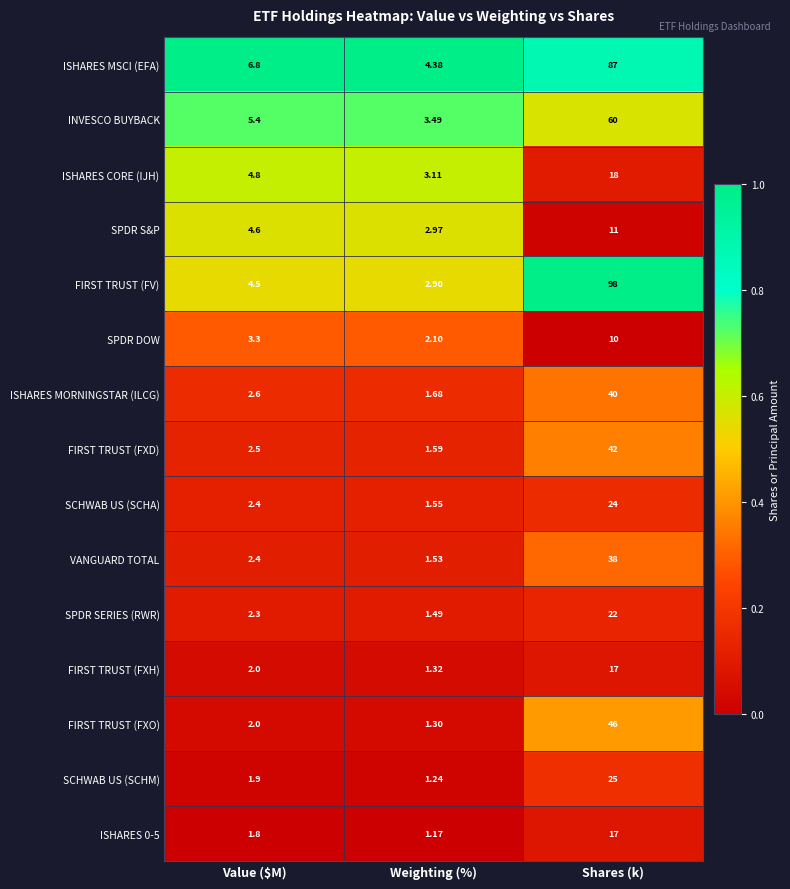

Which series has the largest total across all categories?

FIRST TRUST (FV)